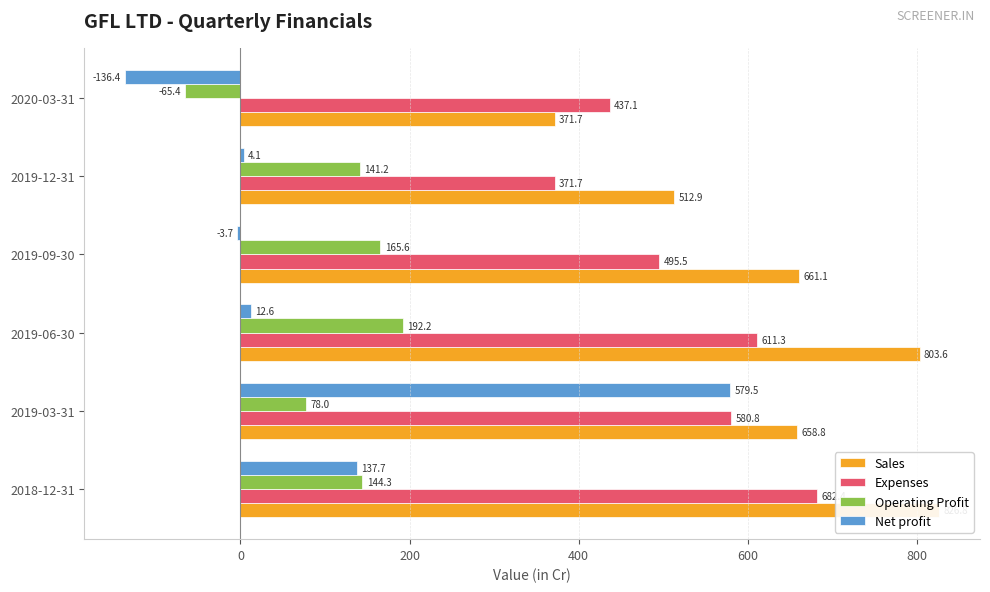

How many distinct data groups are displayed?

4